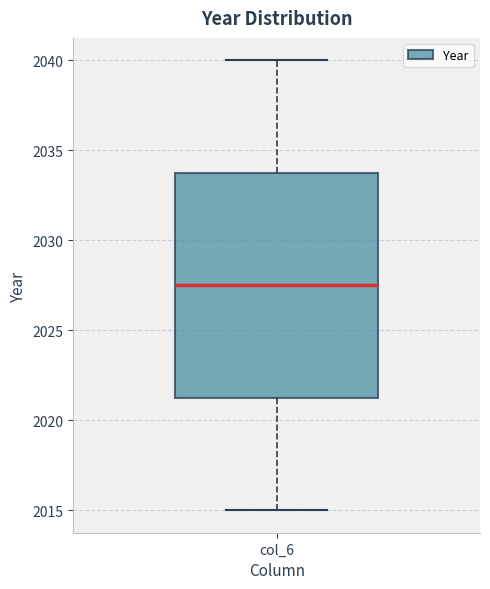

Read this box plot against the y-axis: the position of the median line, the range covered by the box, and the ends of both whiskers. The values are not printed on the chart, so give them approximately, as read against the axis.

median 2027.5, box 2021.5 to 2034.0, whiskers 2015.0 to 2040.0